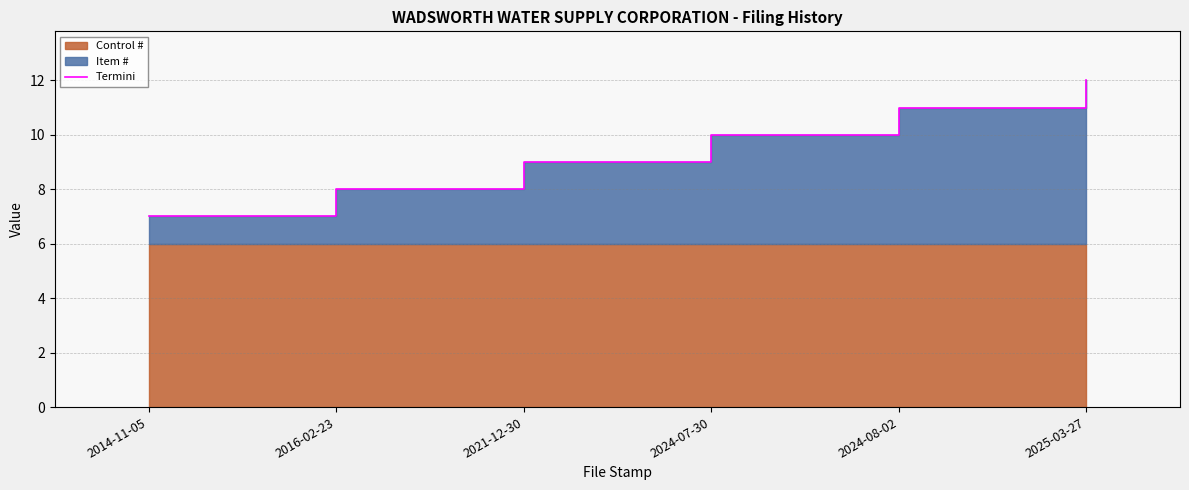

What position from the right is 2021-12-30?

4